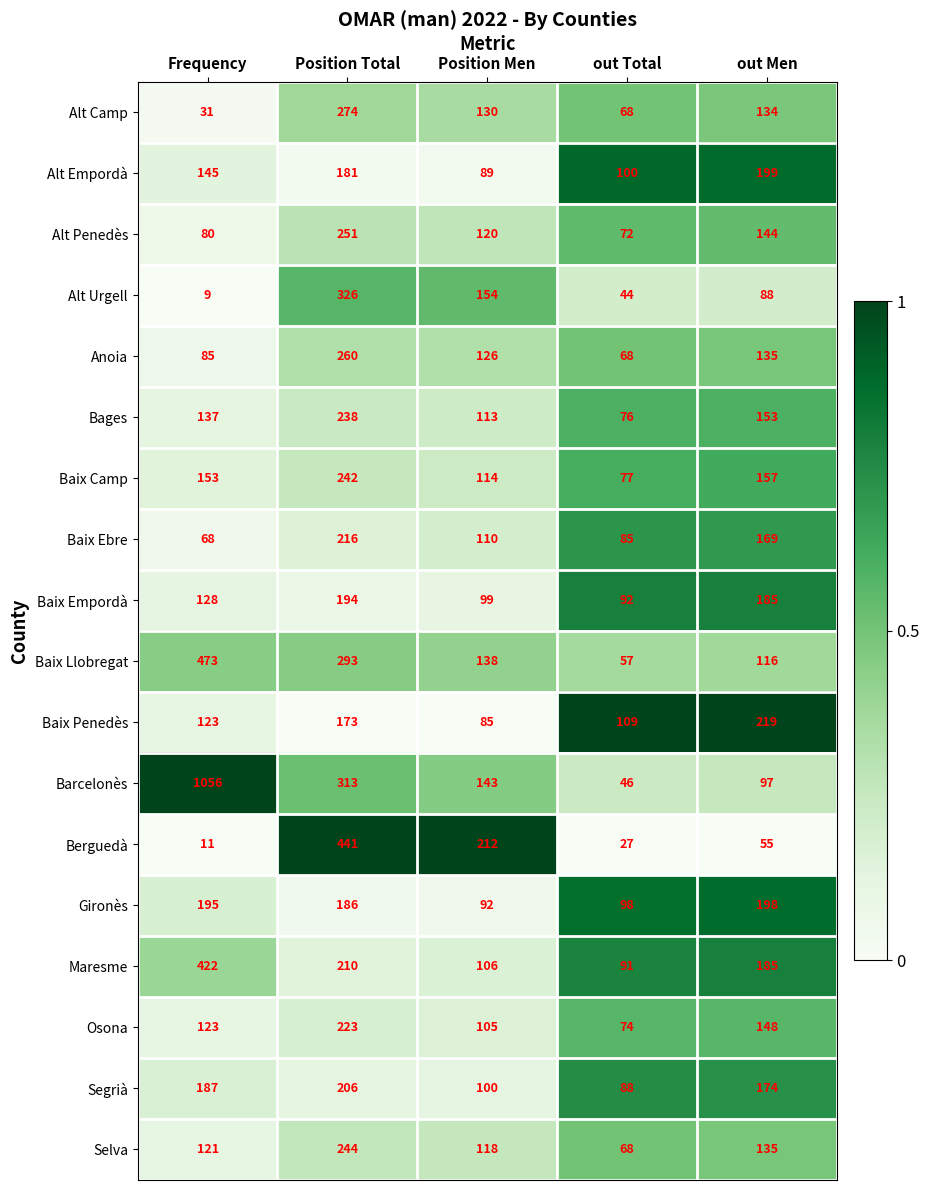

List the series in order of their peak value, highest first.

Barcelonès, Baix Llobregat, Berguedà, Maresme, Alt Urgell, Alt Camp, Anoia, Alt Penedès, Selva, Baix Camp, Bages, Osona, Baix Penedès, Baix Ebre, Segrià, Alt Empordà, Gironès, Baix Empordà